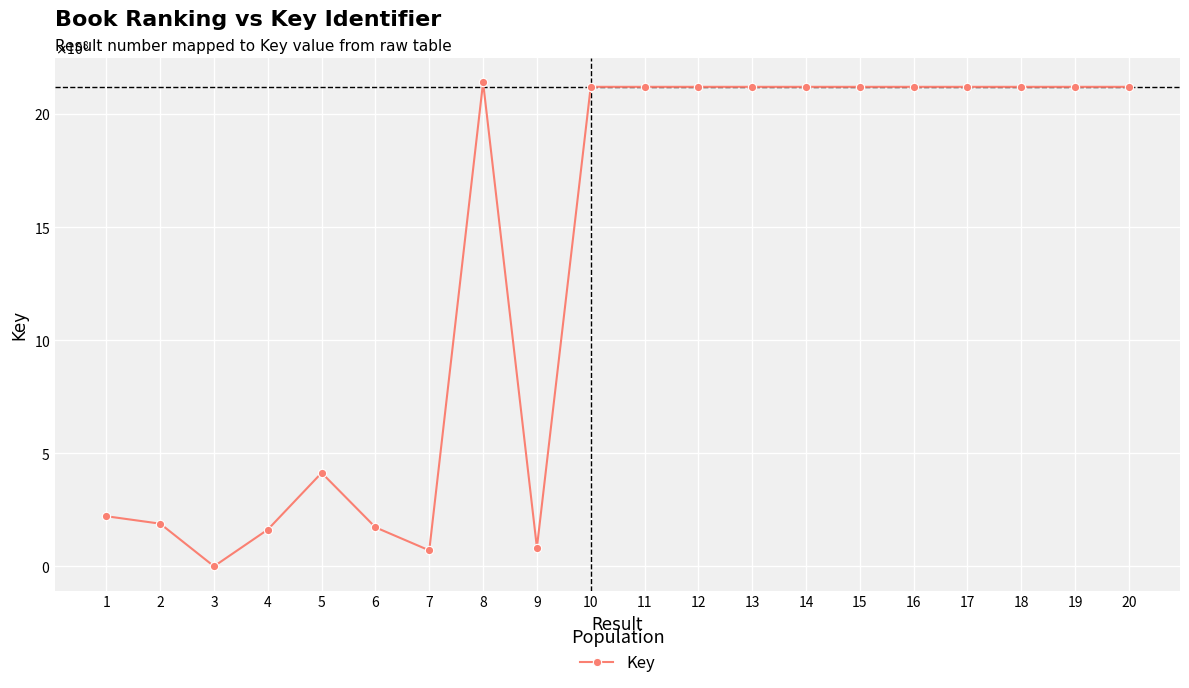

List the labels in order of value, largest first.

8, 17, 18, 11, 15, 13, 20, 10, 19, 16, 12, 14, 5, 1, 2, 6, 4, 9, 7, 3